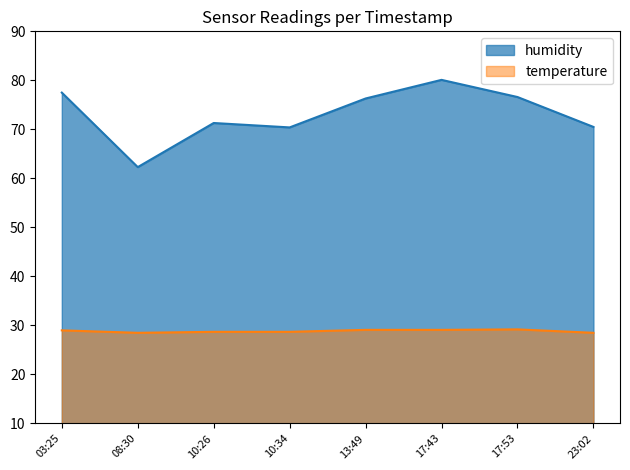

Is the value of humidity at 17:53 greater than the value of temperature at 17:53?

Yes